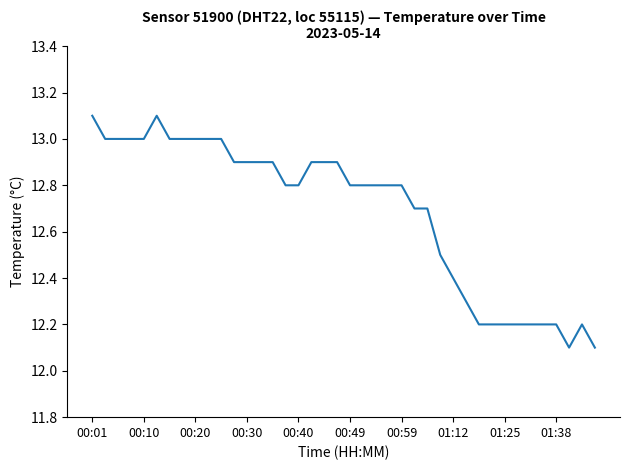

What is the maximum value shown in the chart?

13.1